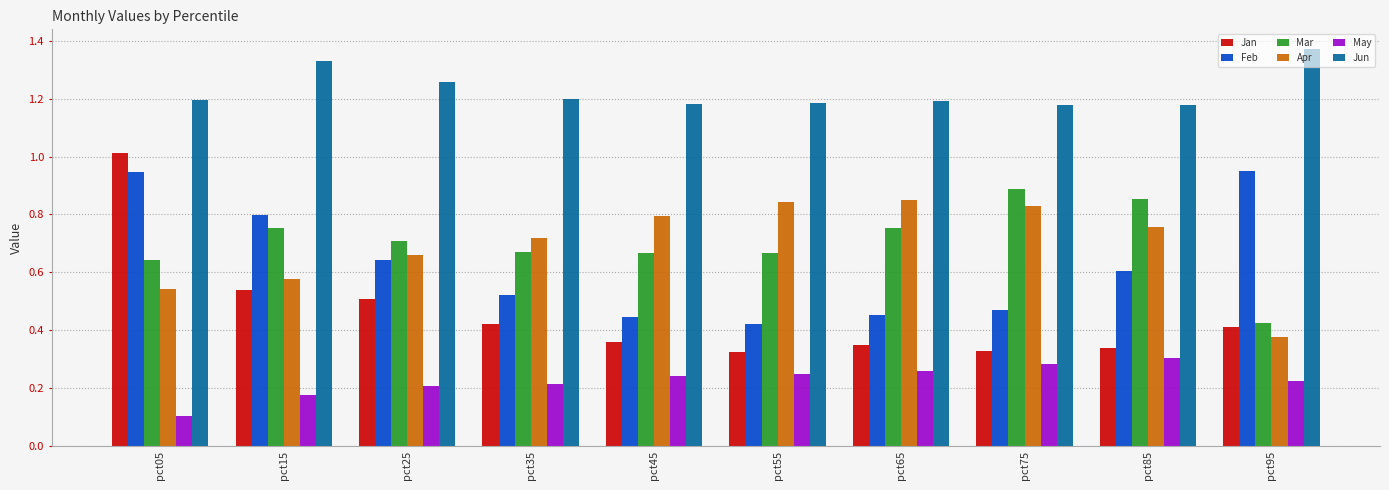

How many series are shown in this chart?

6